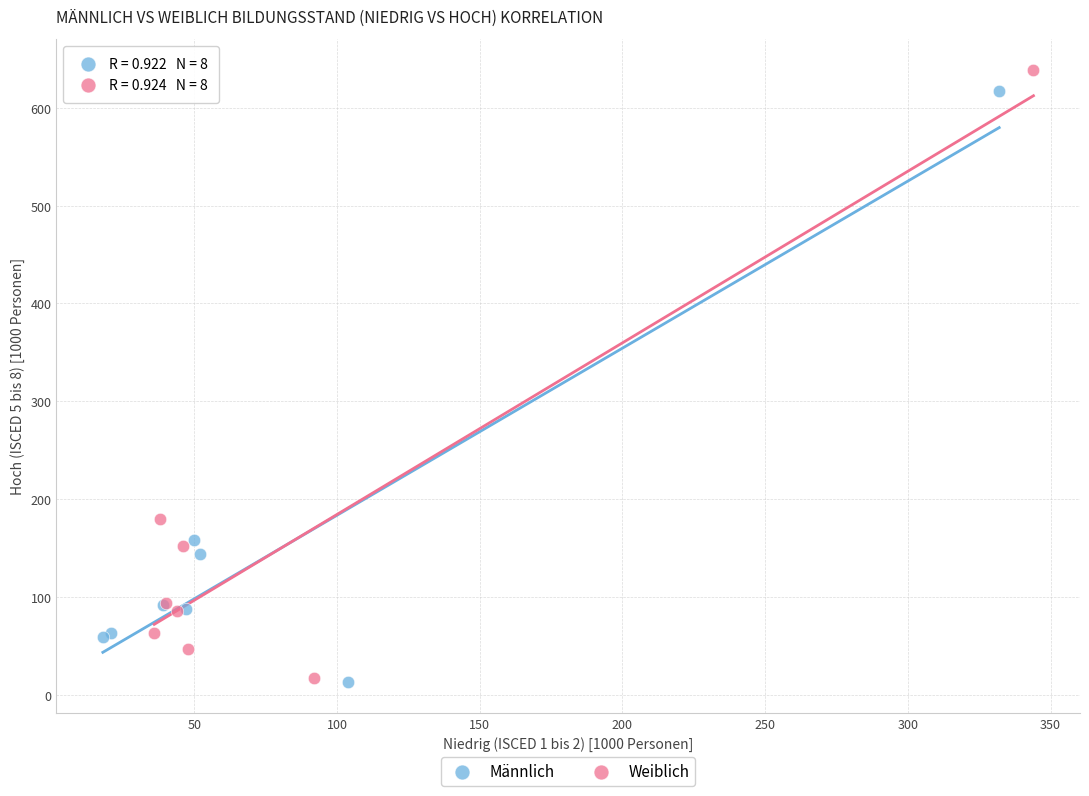

Which series has the largest Y range (max minus min)?

Weiblich